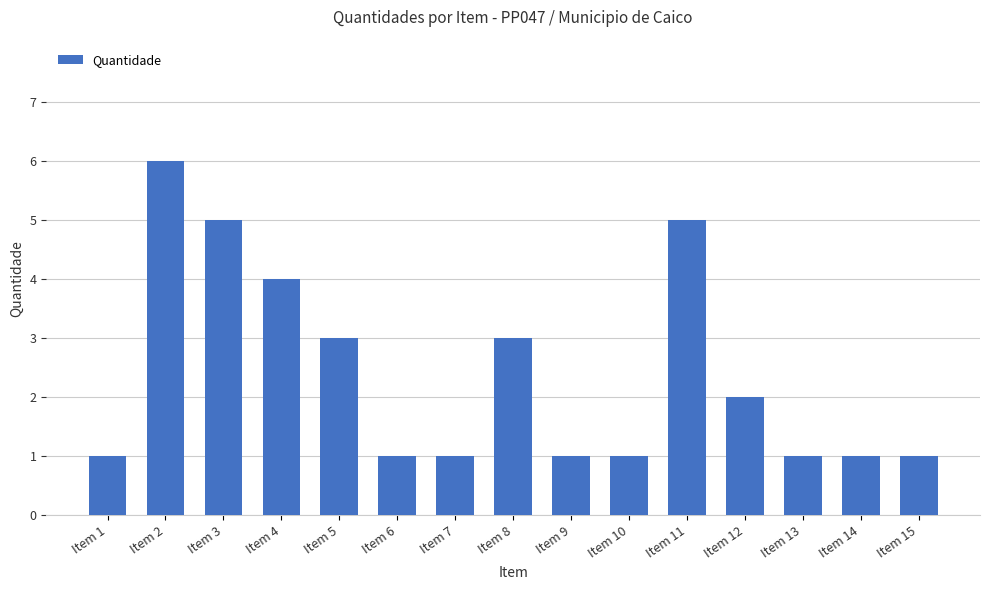

Does the chart contain any negative values?

No